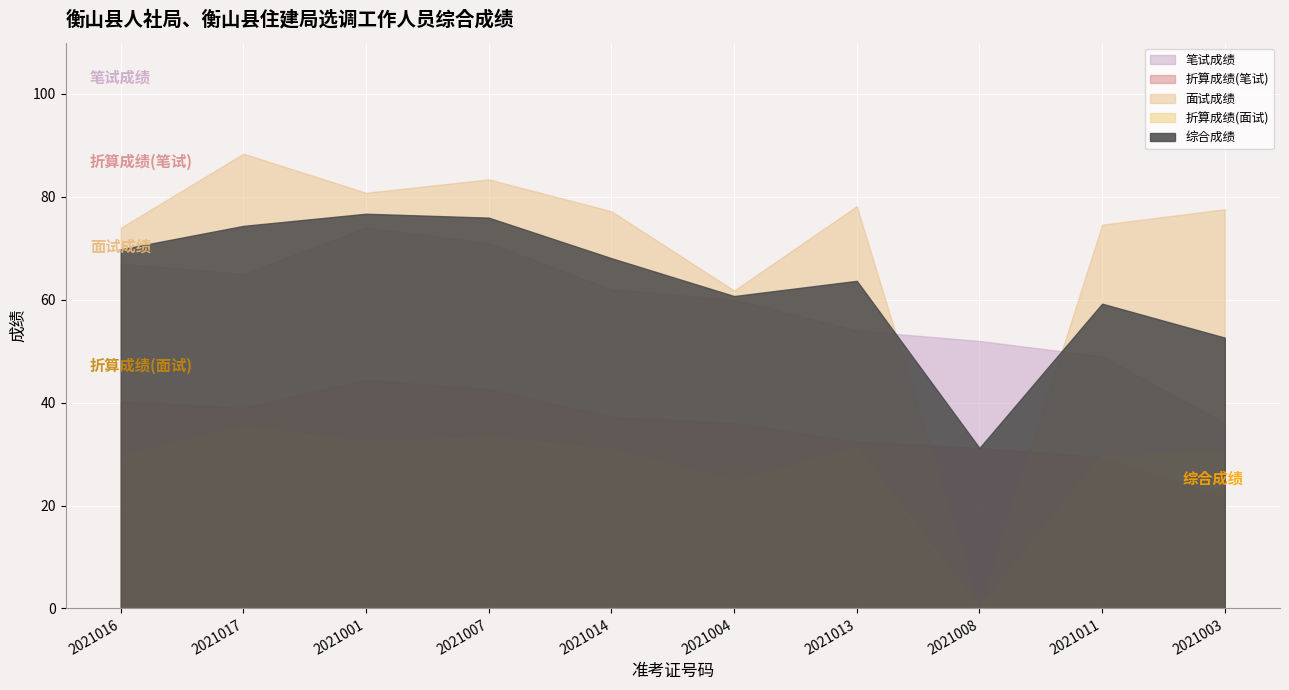

At how many categories does at least one series exceed 30?

10